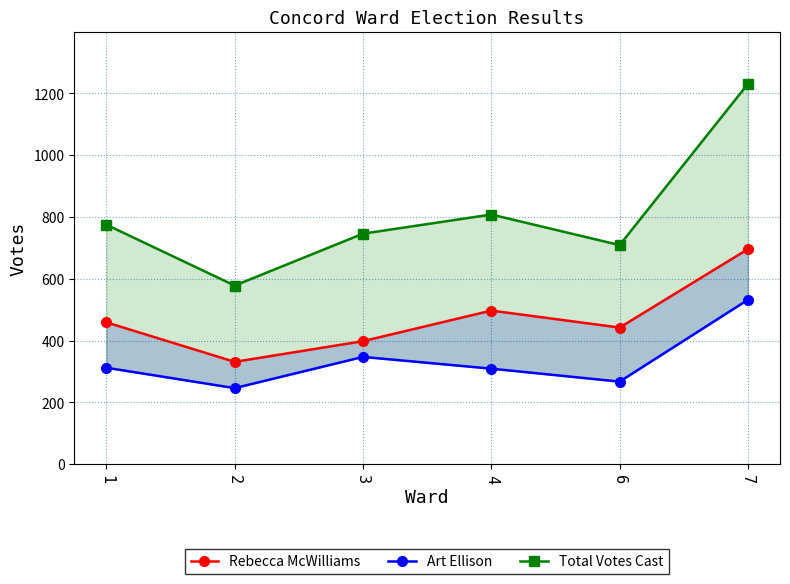

Reading left to right, list all the values displayed in this chart.

Rebecca McWilliams: 1=459	2=331	3=398	4=497	6=442	7=696
Art Ellison: 1=312	2=246	3=347	4=309	6=267	7=532
Total Votes Cast: 1=775	2=578	3=746	4=808	6=709	7=1231